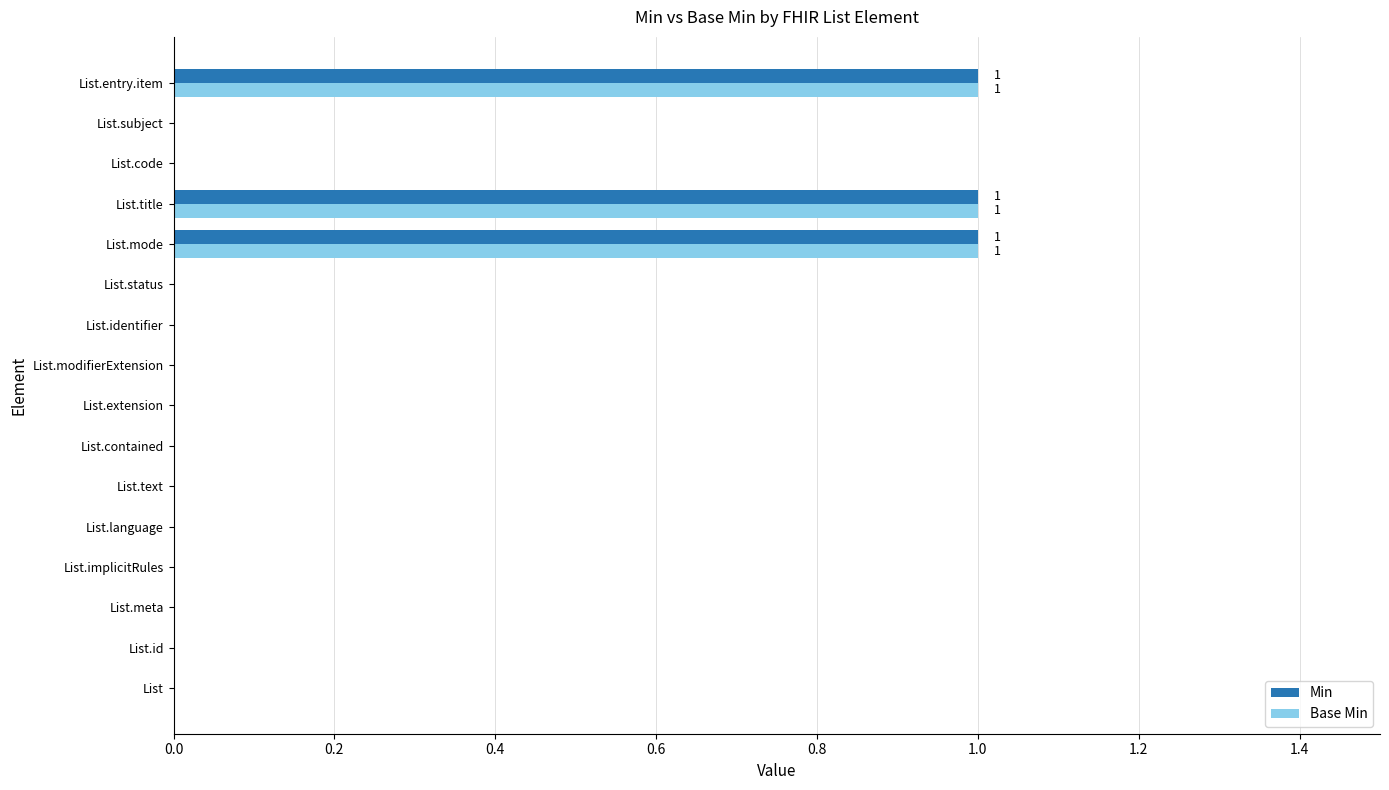

What is the sum of all Base Min values?

3